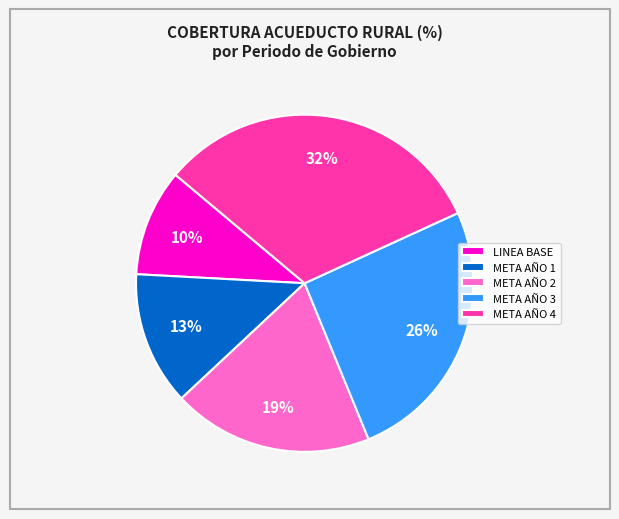

Between META AÑO 2 and META AÑO 1, which is larger?

META AÑO 2